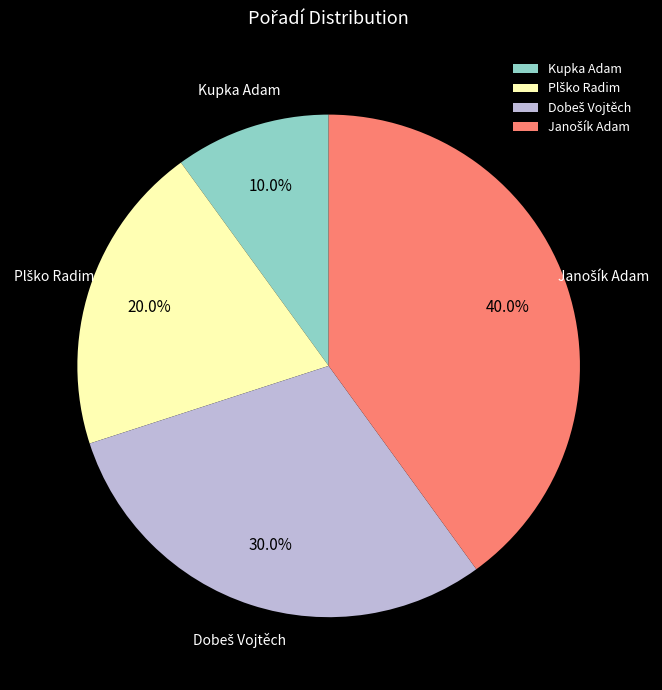

Is there a majority slice in this chart?

No